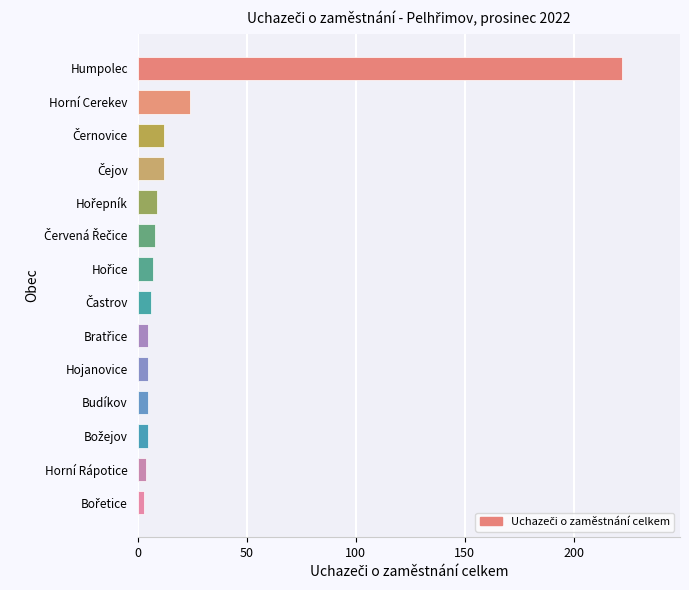

What is the sum of all values?

327